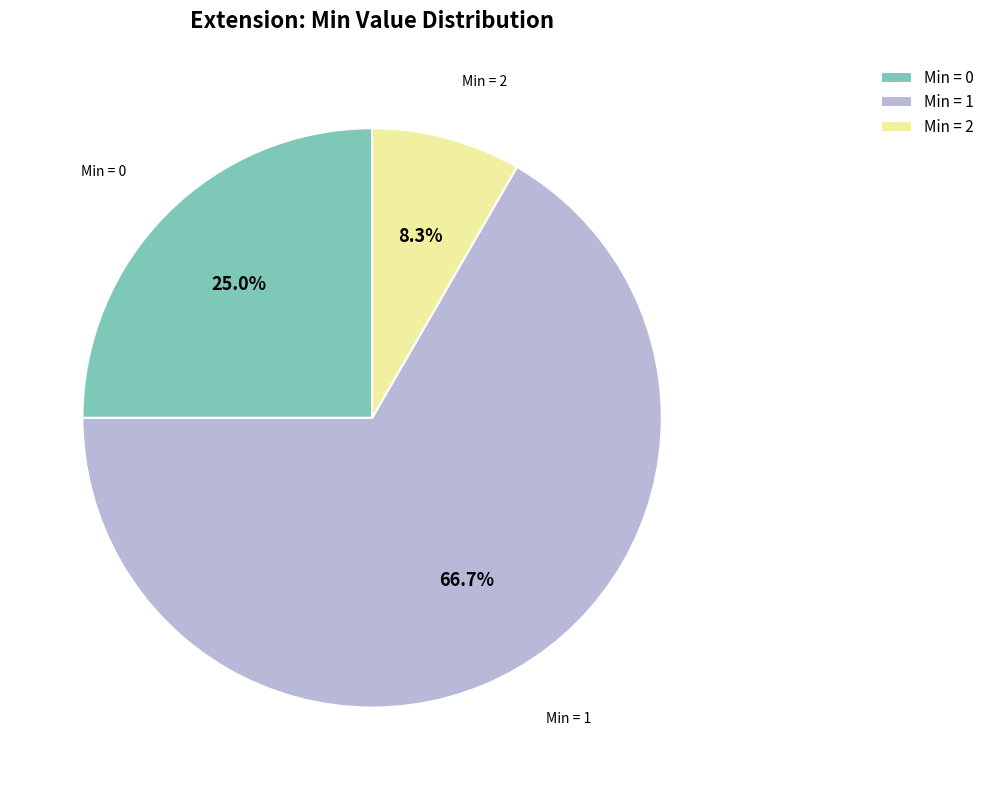

To the nearest percent, what is the average slice percentage?

33%